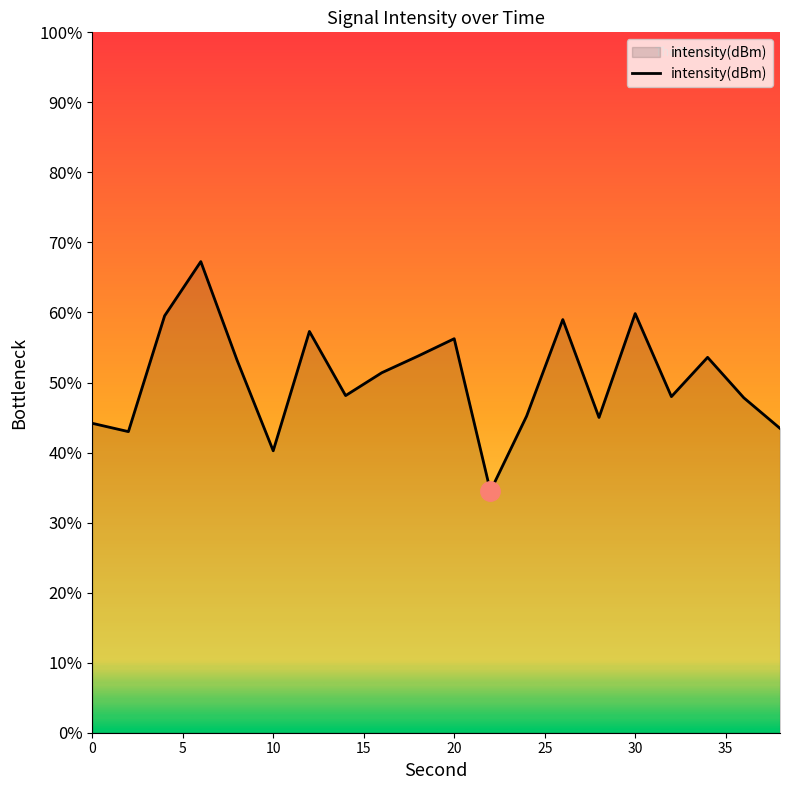

True or false: the data has more than 2 interior local peaks.

True